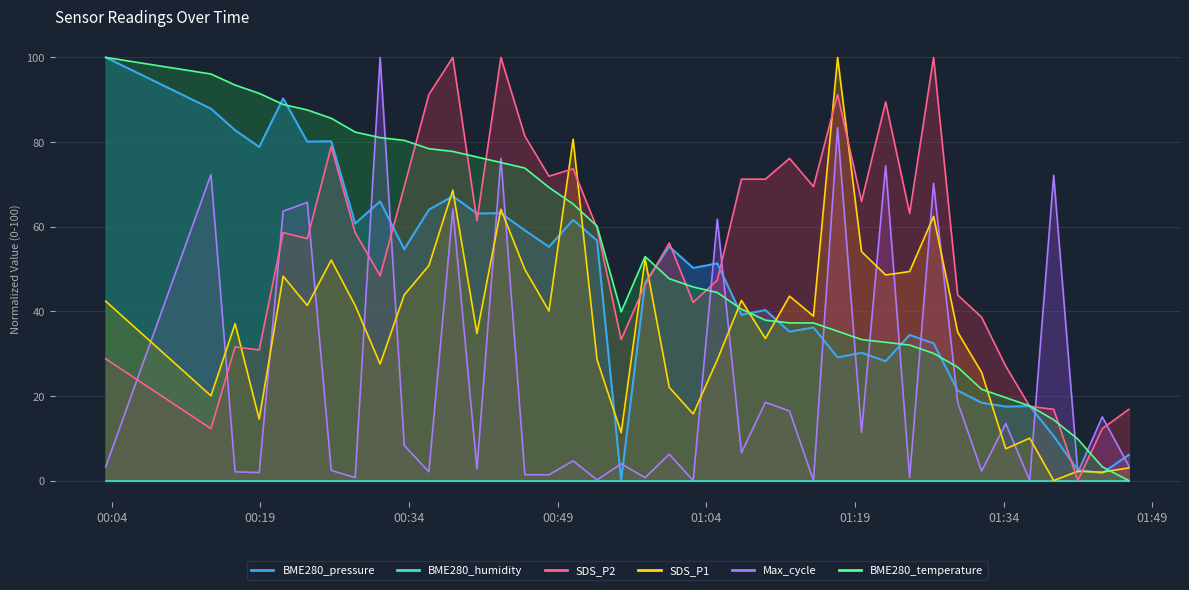

What is the total value across all series at 2022/11/08 01:24:30?

179.7